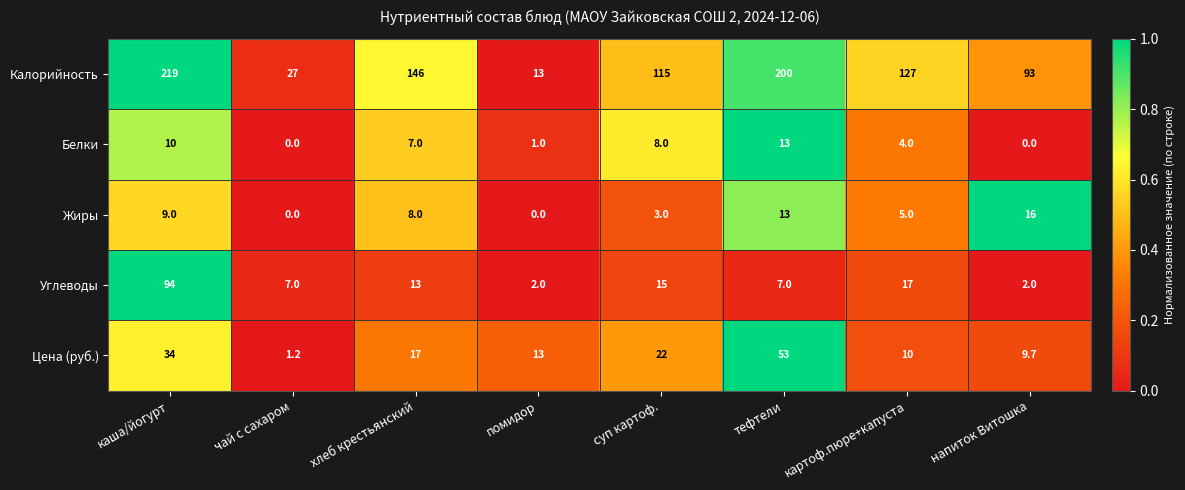

Which series changed the most between чай с сахаром and напиток Витошка?

Калорийность